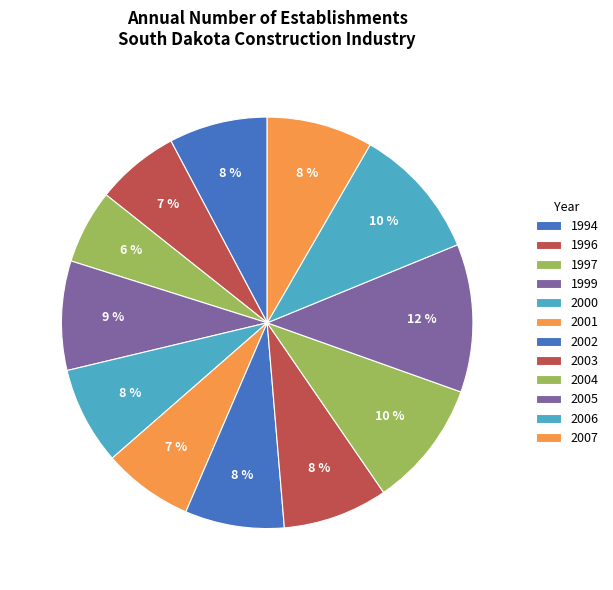

Does any single category account for the majority?

No